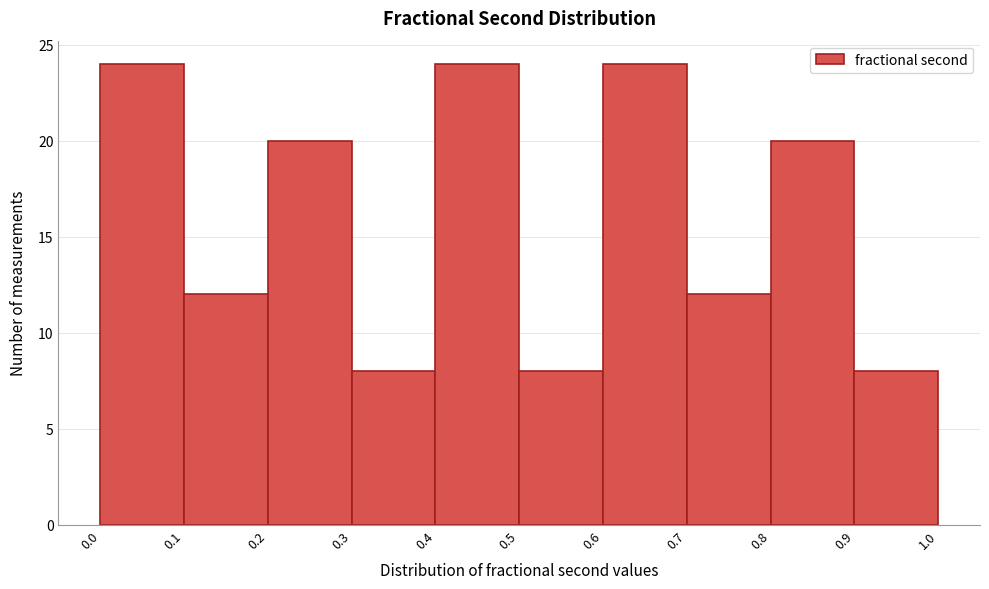

Reading left to right, transcribe this chart: for each bar, give the range it covers on the x-axis and its height. The values are not printed on the chart, so give them approximately, as read against the axis.

0.0 to 0.1: 24
0.1 to 0.2: 12
0.2 to 0.3: 20
0.3 to 0.4: 8
0.4 to 0.5: 24
0.5 to 0.6: 8
0.6 to 0.7: 24
0.7 to 0.8: 12
0.8 to 0.9: 20
0.9 to 1.0: 8